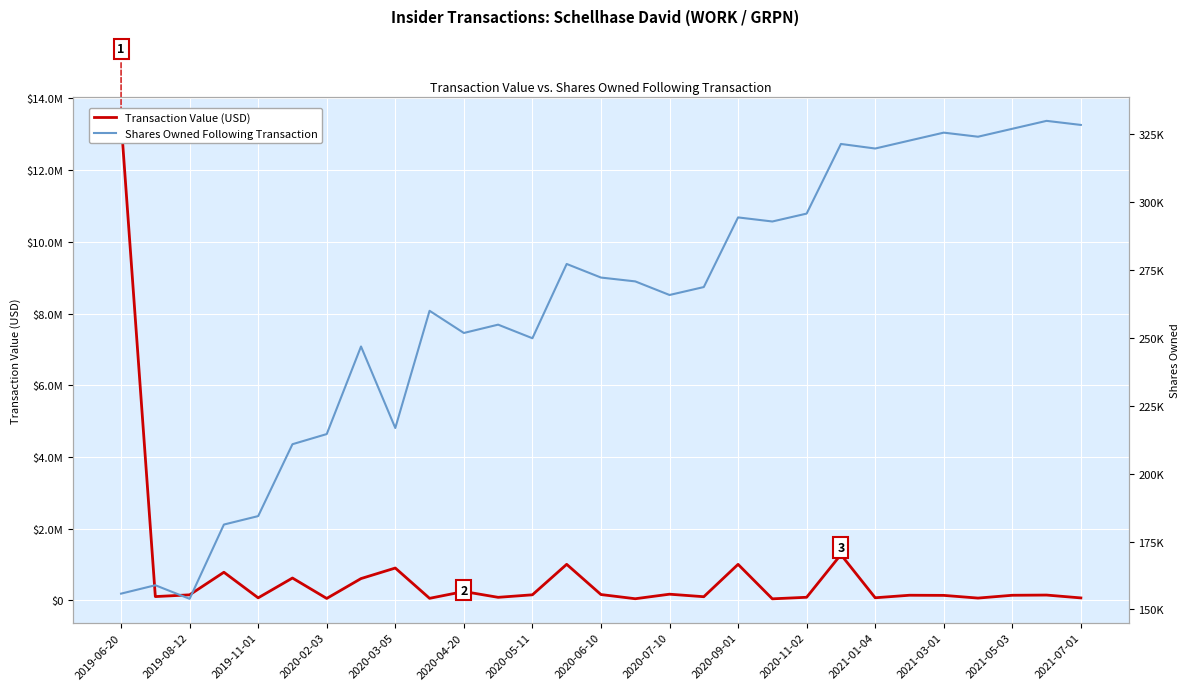

How many categories are shown in the chart?

29